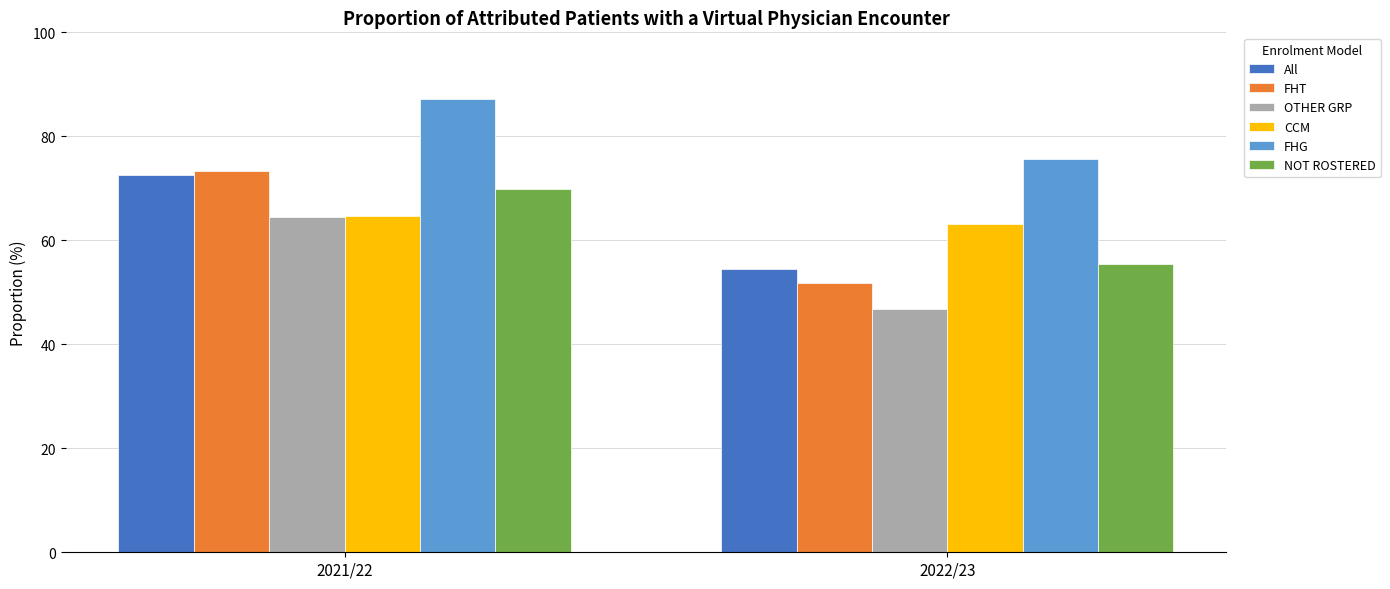

At how many categories does at least one series exceed 47?

2